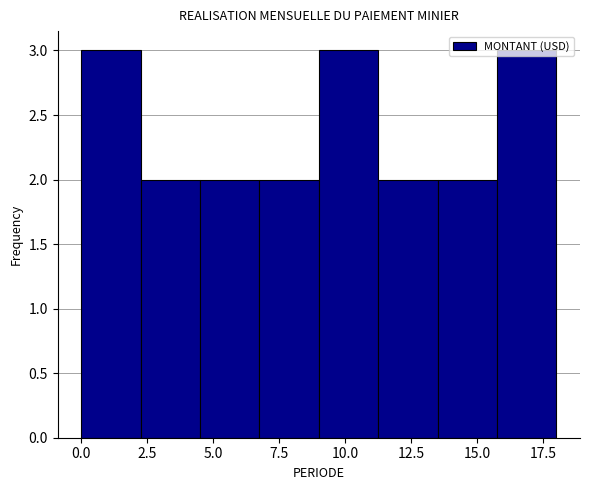

Reading left to right, transcribe this chart: for each bar, give the range it covers on the x-axis and its height. Neither the bar edges nor the heights are printed on the chart, so give them approximately, as read against the axes.

0.00 to 2.25: 3
2.25 to 4.50: 2
4.50 to 6.75: 2
6.75 to 9.00: 2
9.00 to 11.25: 3
11.25 to 13.50: 2
13.50 to 15.75: 2
15.75 to 18.00: 3